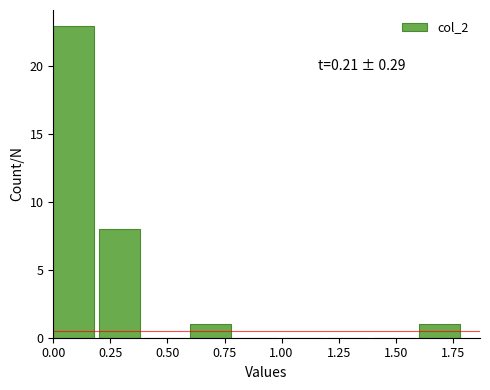

Over which range of the x-axis is the bar tallest?

0.0 to 0.2